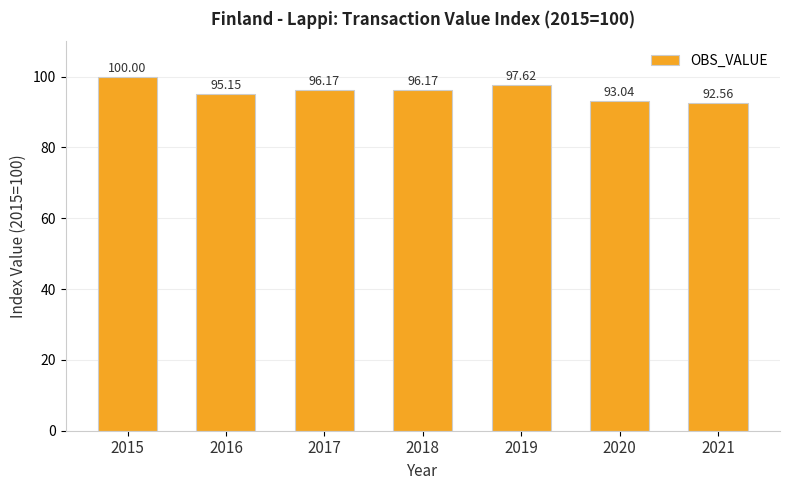

Does the chart contain any negative values?

No